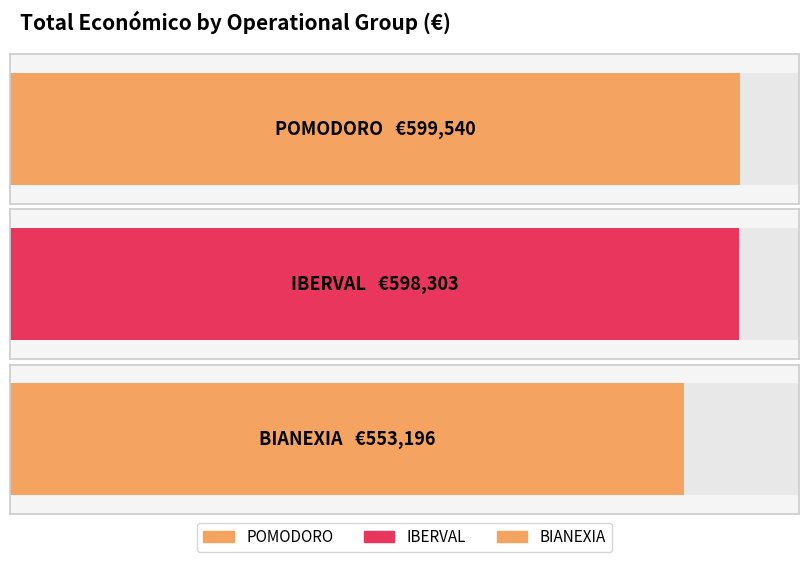

At which label does the data first exceed 598303?

POMODORO